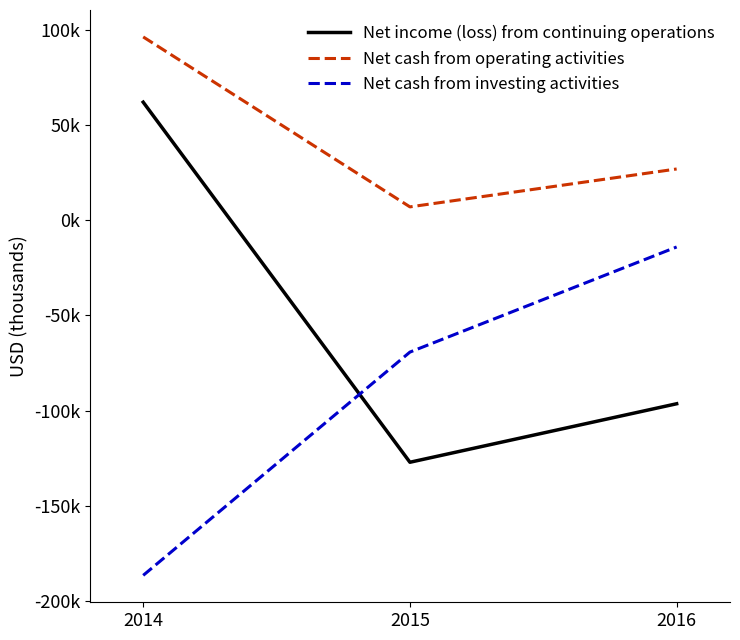

What is the lowest value of the Net cash from investing activities series?

-186468